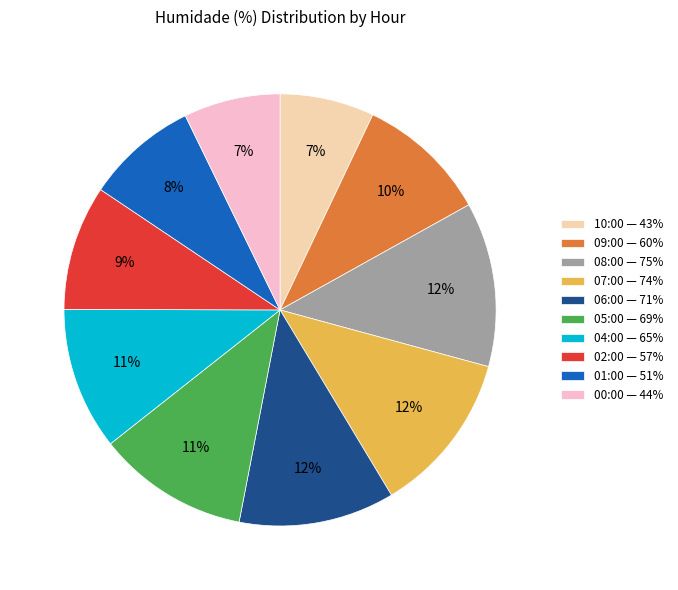

How many segments does this pie chart have?

10